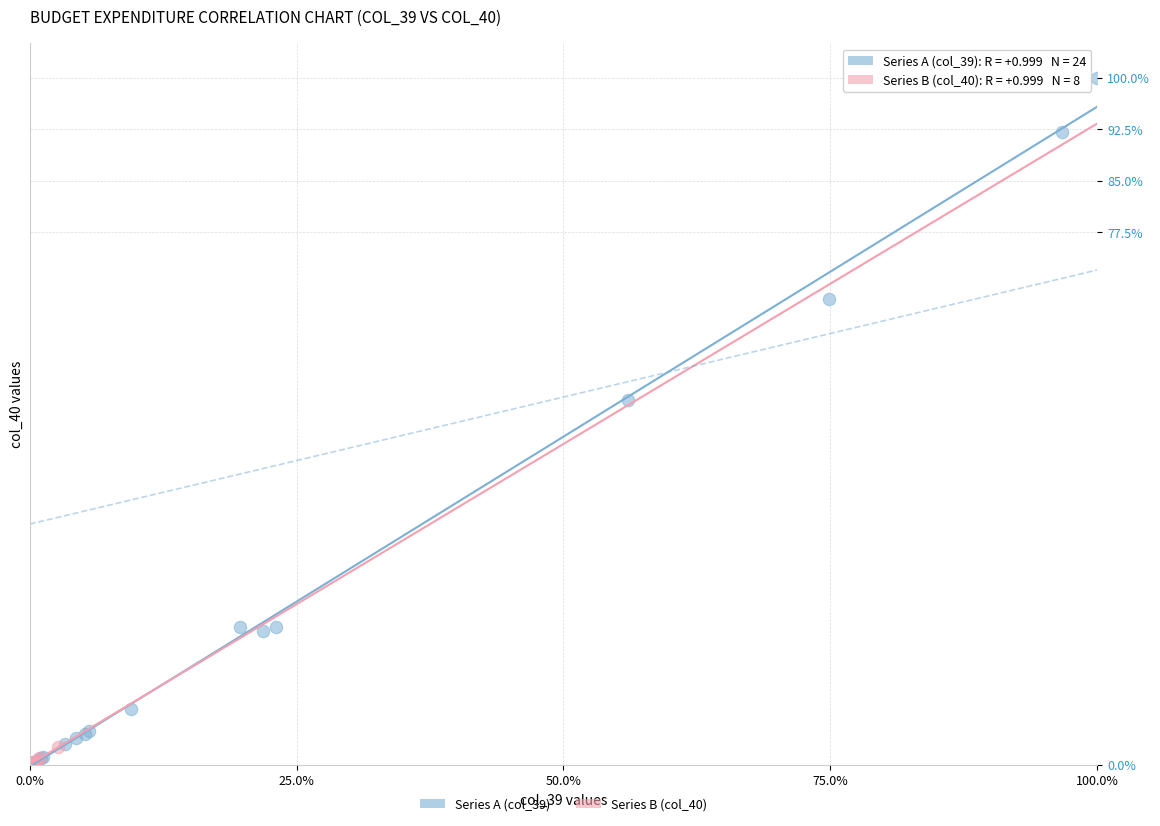

What are all the series names shown in the legend?

Series A (col_39), Series B (col_40)